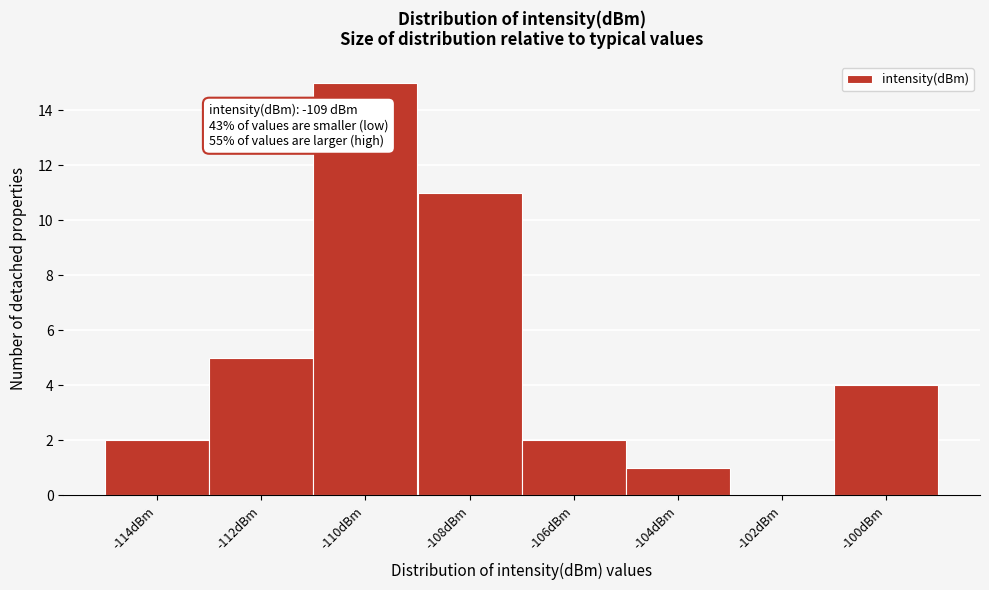

Over which range of the x-axis is the bar tallest?

-111 to -109